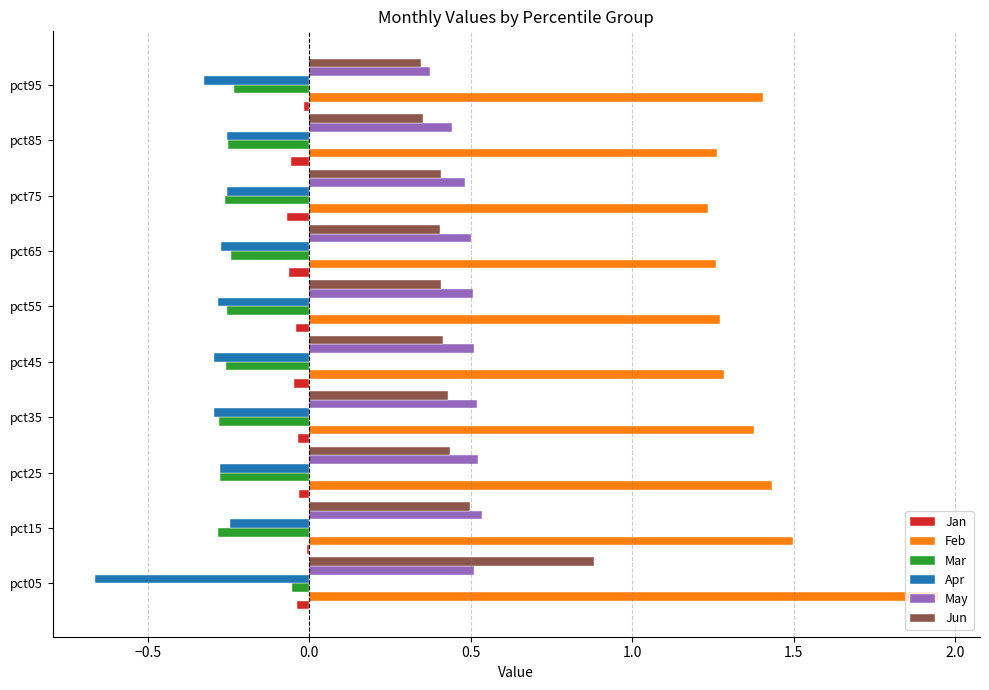

At which category is the sum across all series the highest?

pct05